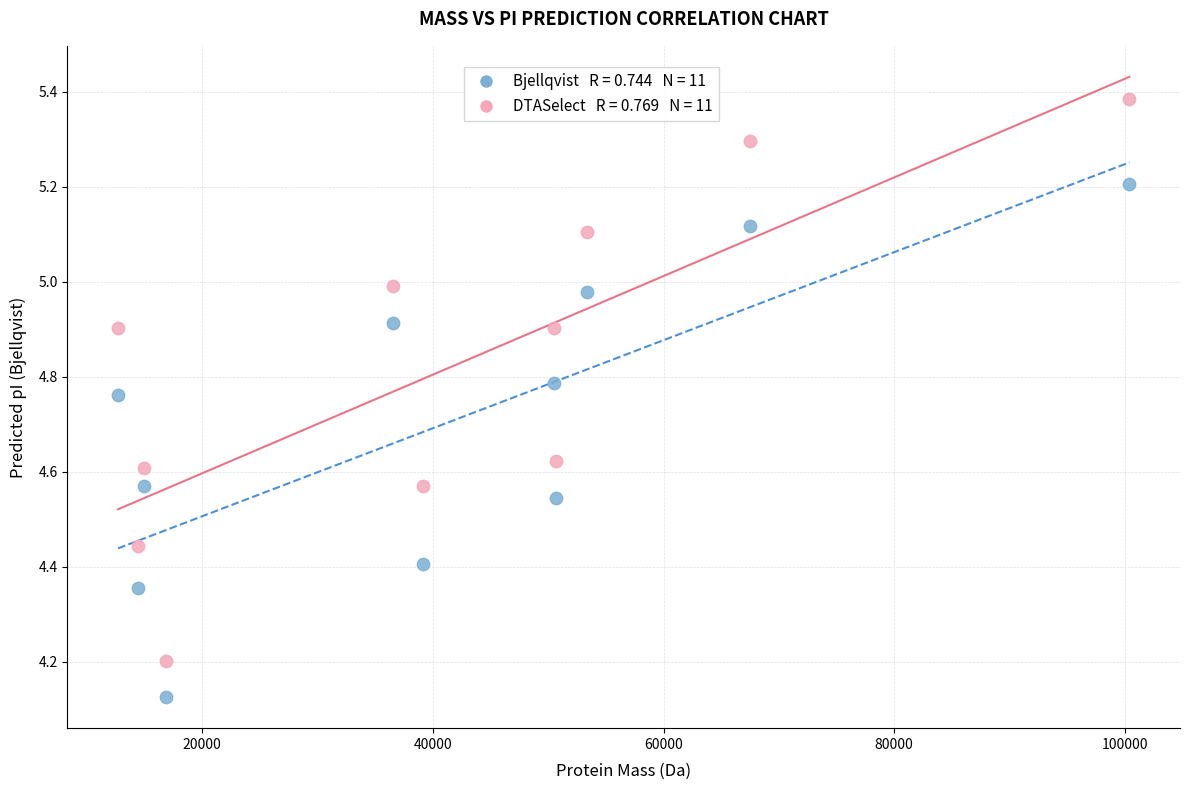

Across all data points, what is the range of X values (max minus min)?

87706.0